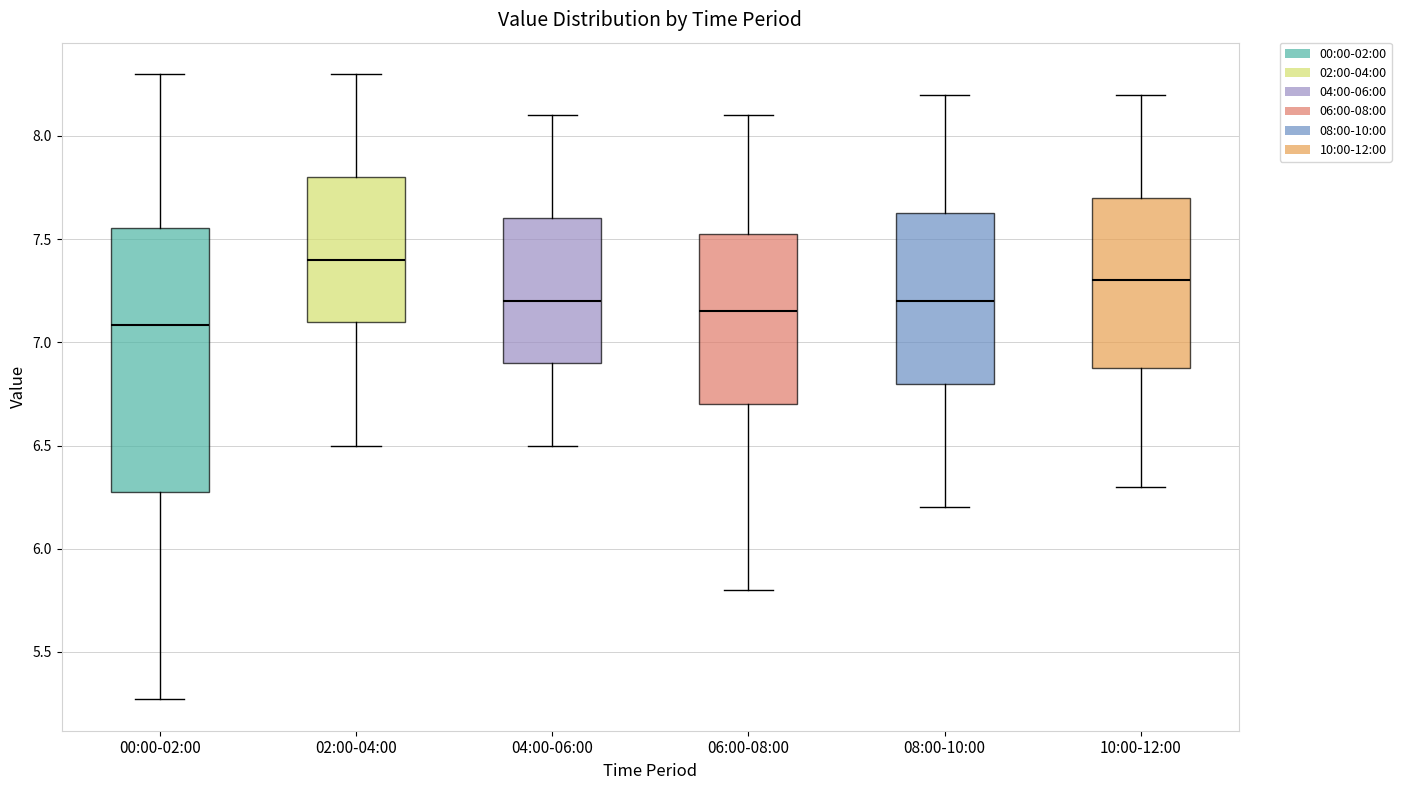

Which box's median line is the lowest?

00:00-02:00